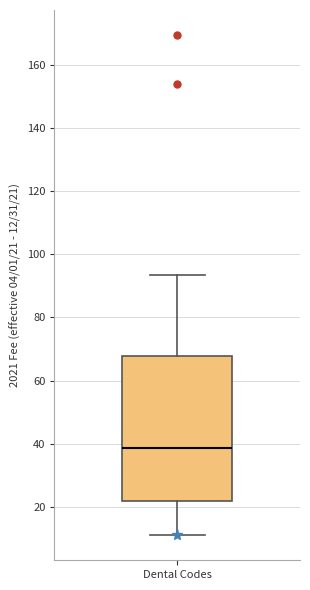

Where does the lower whisker of the box for Dental Codes end on the y-axis? The values are not printed on the chart, so give them approximately, as read against the axis.

12